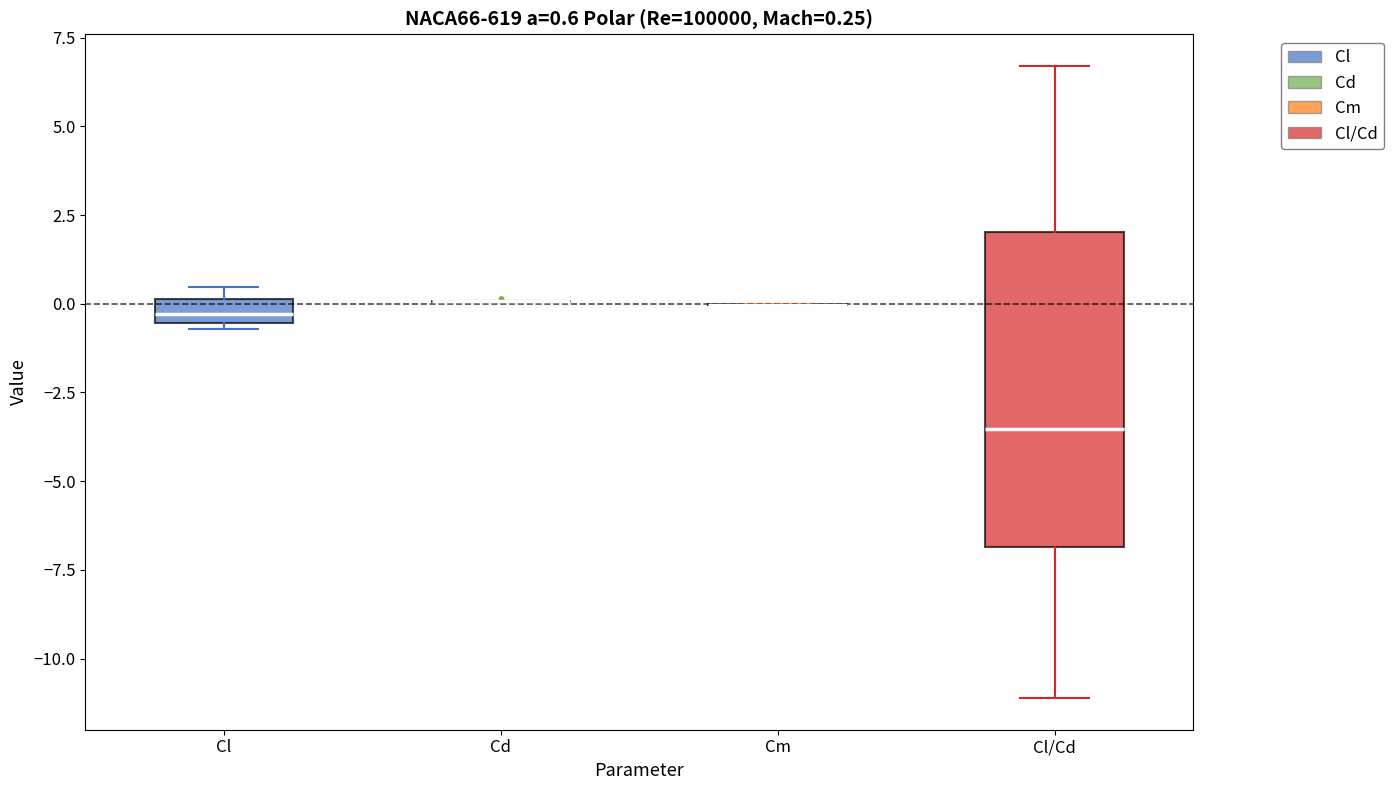

Comparing the boxes themselves (not the whiskers), which one is the tallest?

Cl/Cd